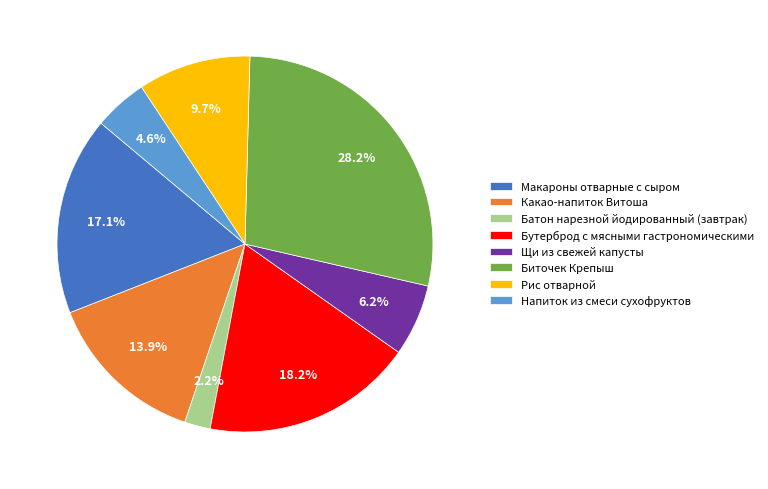

Count the number of slices in the pie.

8